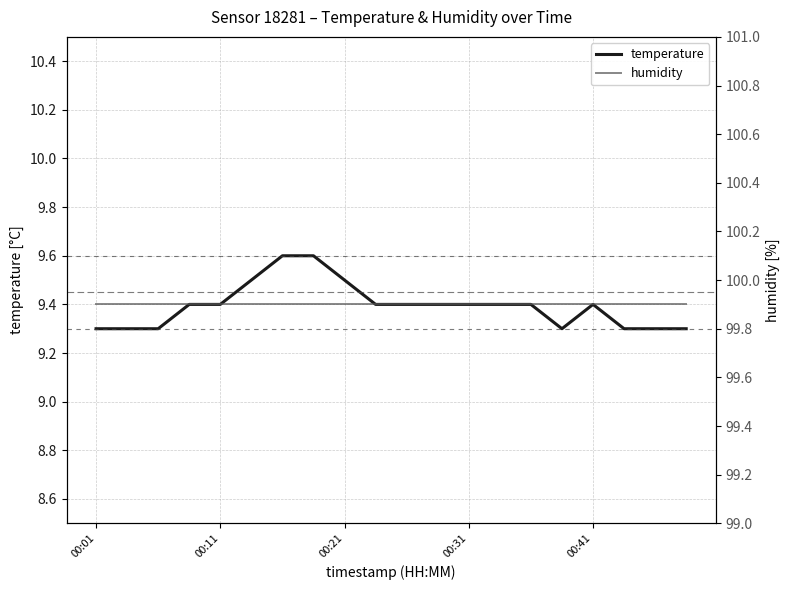

True or false: humidity and temperature intersect in this chart.

False